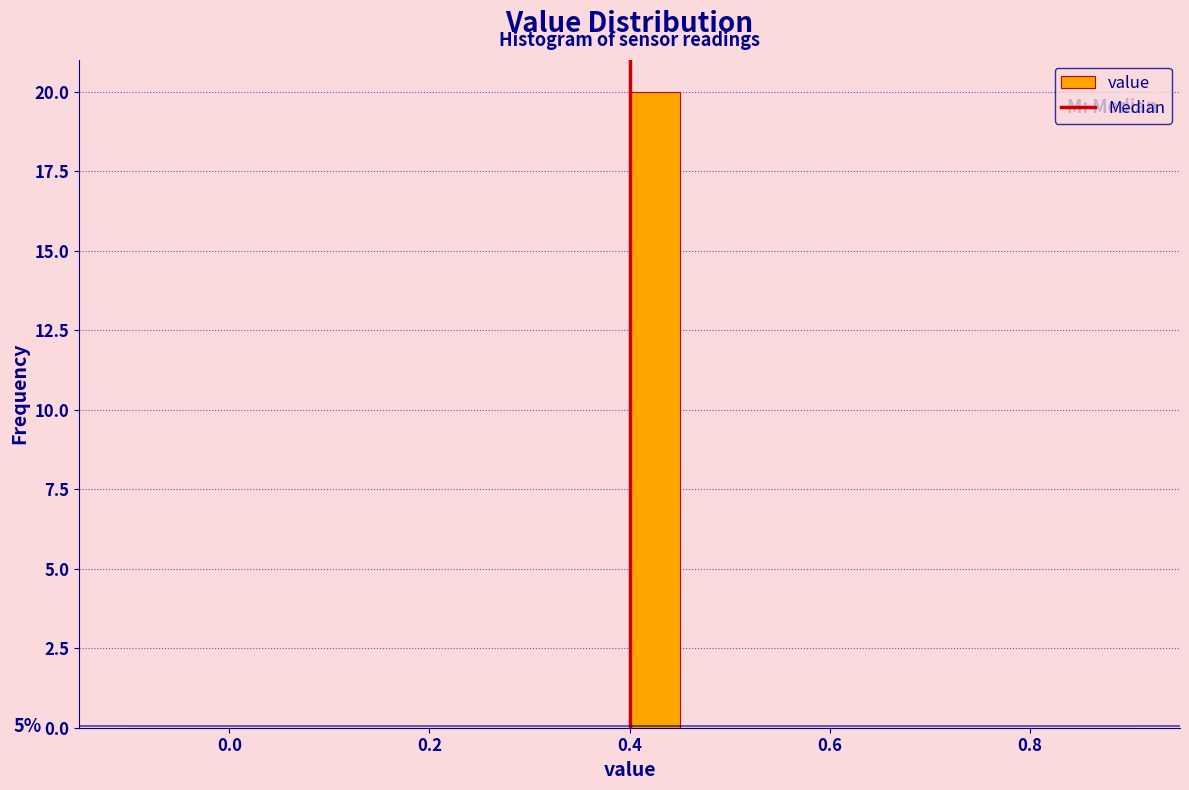

Around what value on the x-axis is the tallest bar? Give the approximate position of its centre, as read against the axis.

0.42